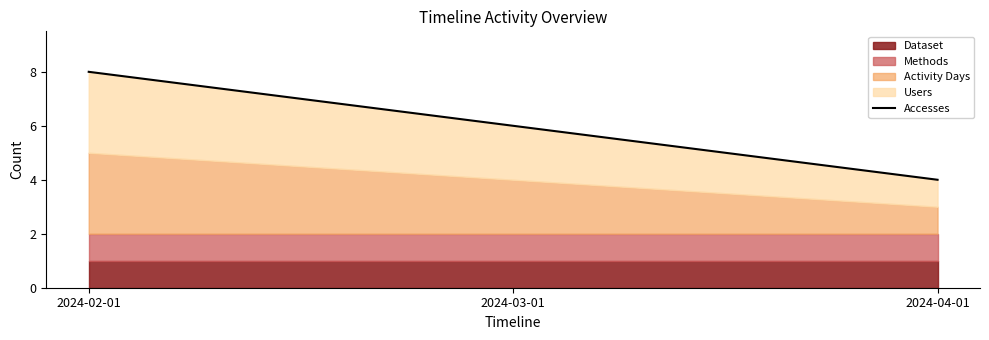

What is the difference between the values at 2024-02-01 and 2024-04-01?

4